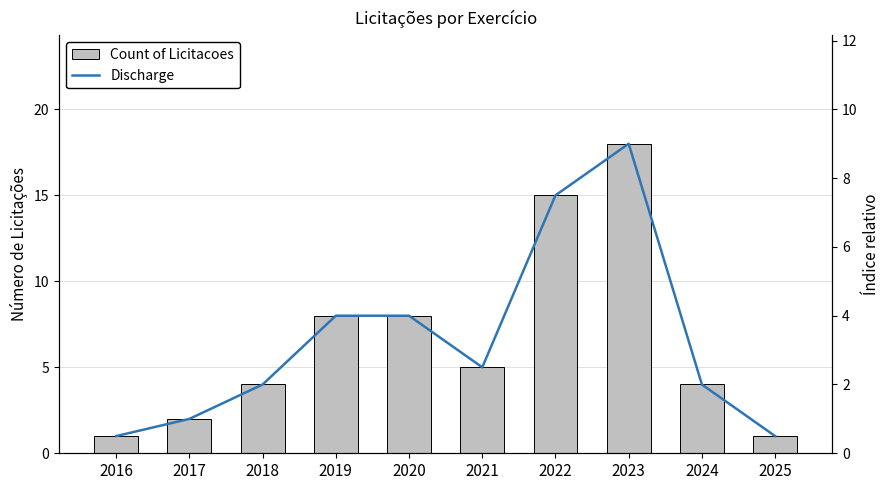

Which series has the largest range (max minus min)?

Count of Licitacoes